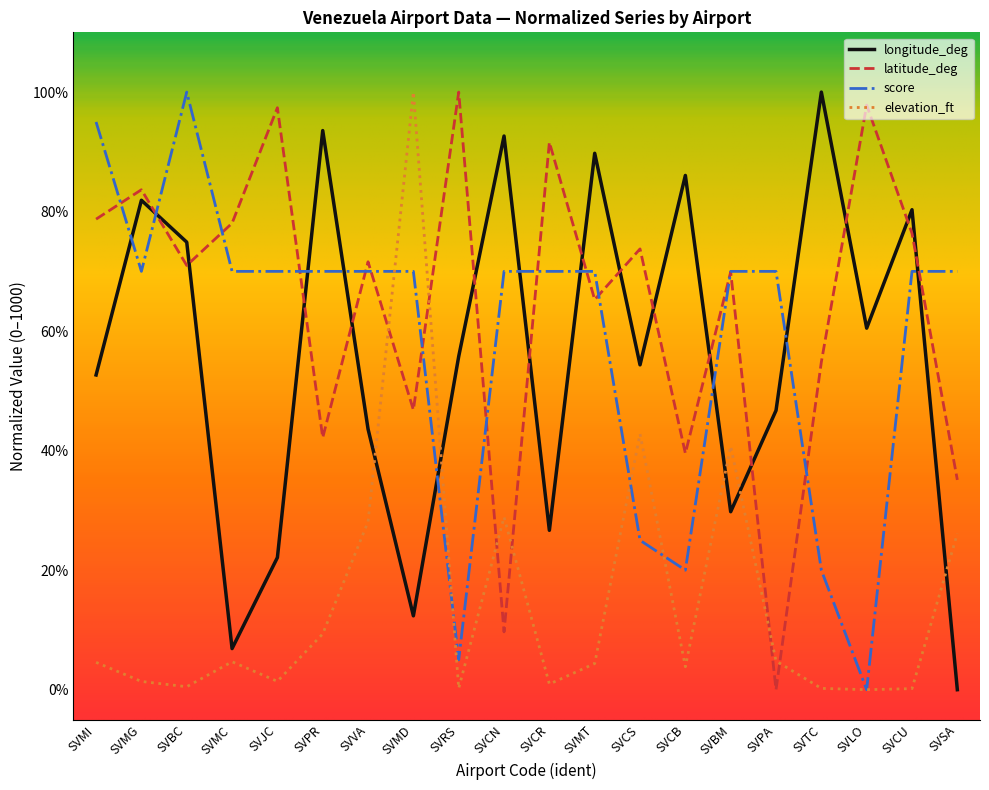

Between SVCS and SVRS, which is larger?

SVRS